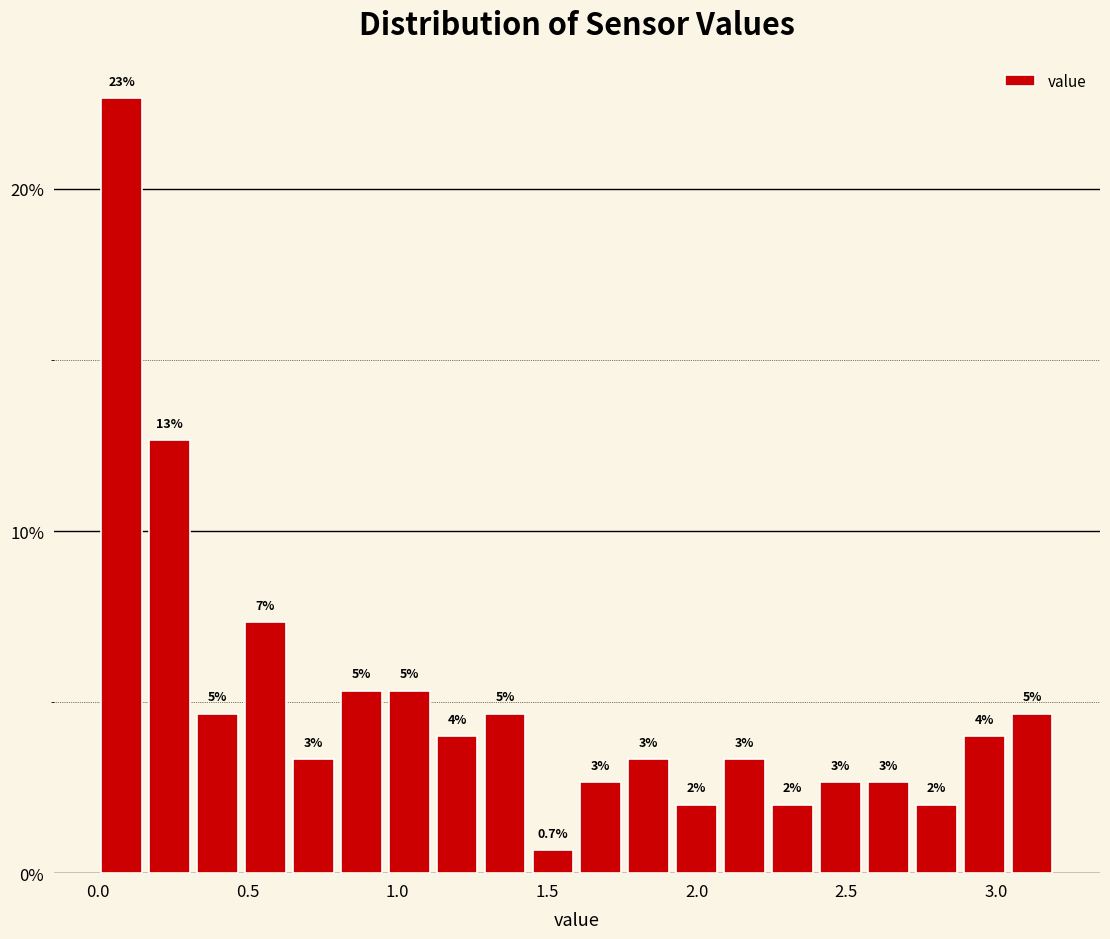

Around what value on the x-axis is the tallest bar? Give the approximate position of its centre, as read against the axis.

0.10